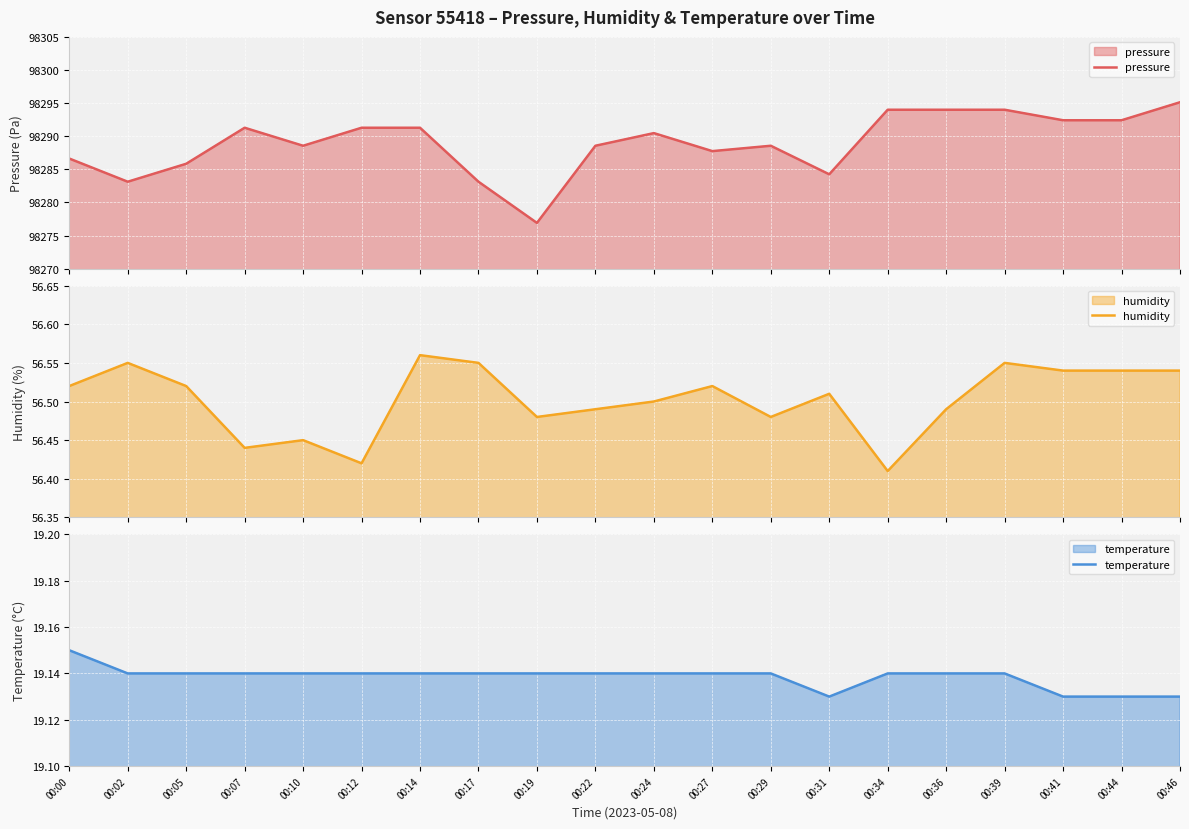

True or false: pressure has more than 0 points higher than both neighbors.

True